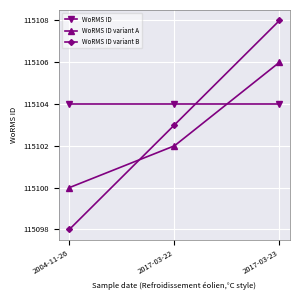

Reading left to right, extract all data points from this chart.

WoRMS ID: 115104	115104	115104
WoRMS ID variant A: 115100	115102	115106
WoRMS ID variant B: 115098	115103	115108